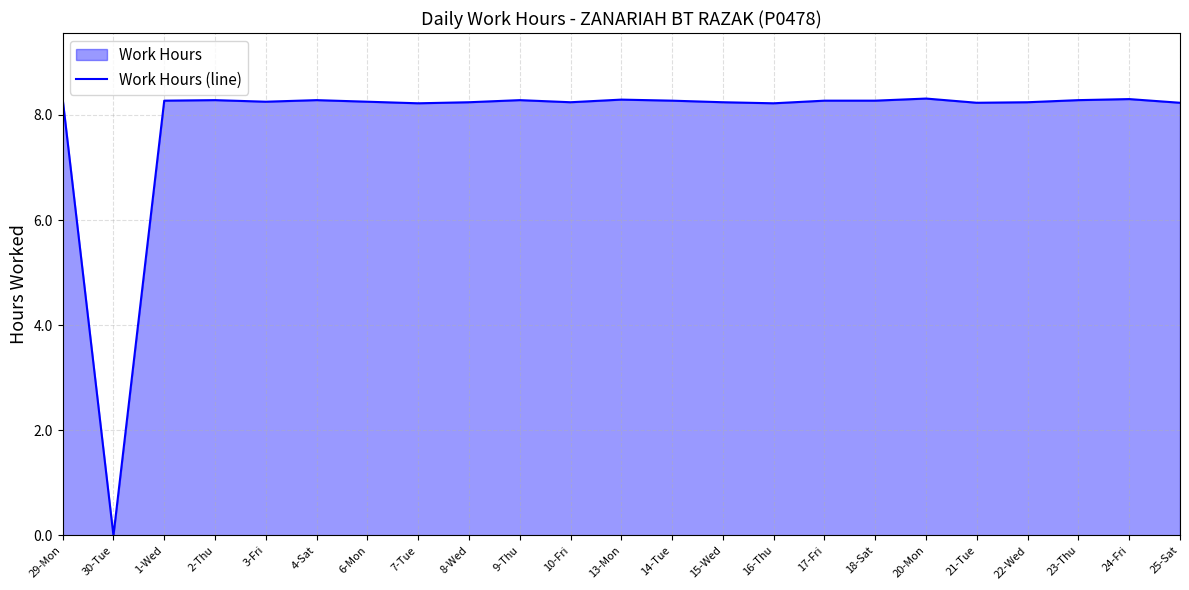

Is it true that the value at 22-Wed is 4.9?

False